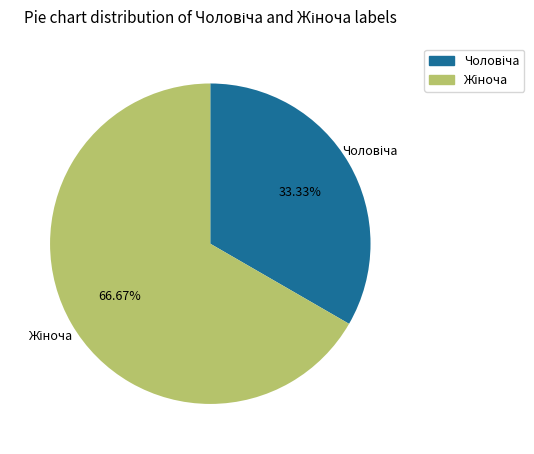

Does any single category account for the majority?

Yes